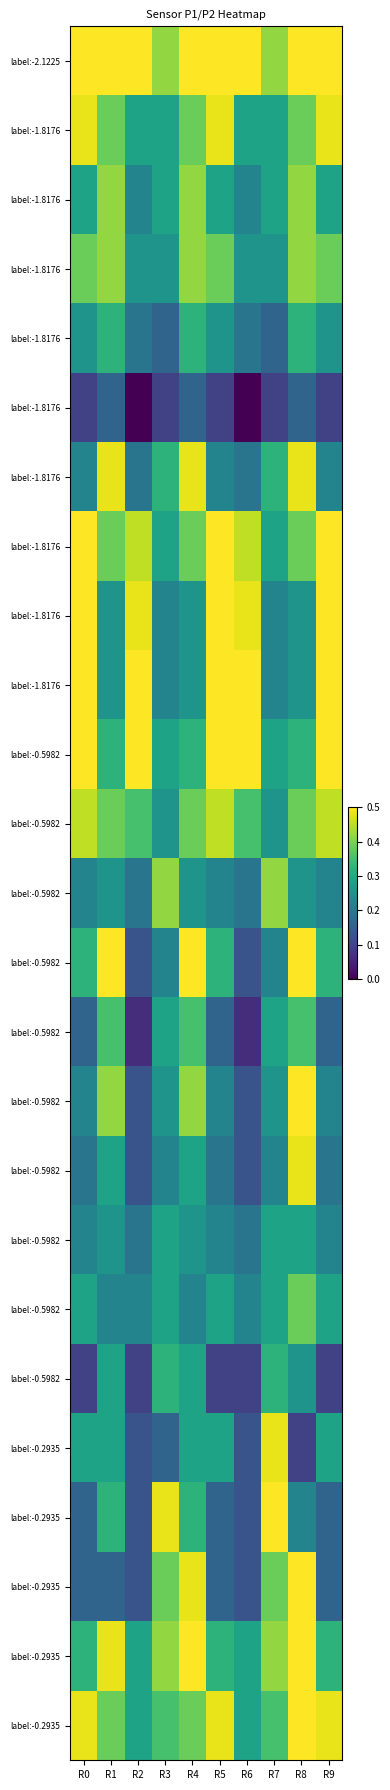

At which category does the chart reach its peak across all series?

R0